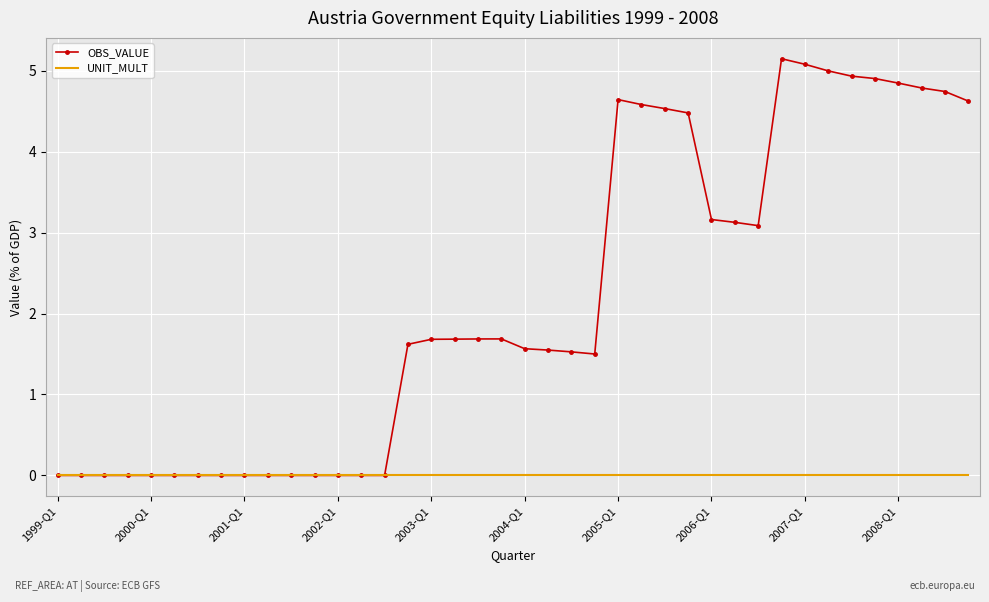

Rank the series by their average value, from highest to lowest.

OBS_VALUE, UNIT_MULT